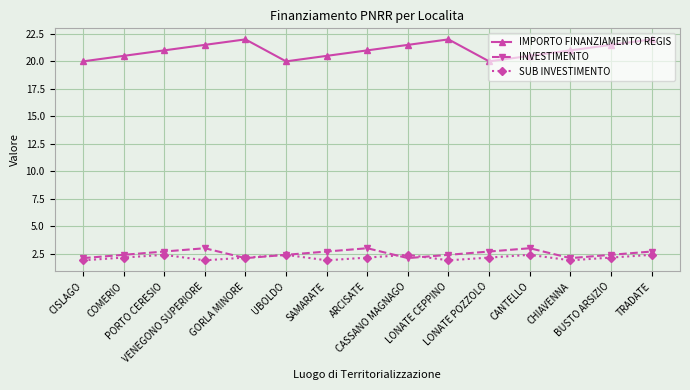

Reading right to left, extract all data points from this chart.

IMPORTO FINANZIAMENTO REGIS: 22.0	21.5	21.0	20.5	20.0	22.0	21.5	21.0	20.5	20.0	22.0	21.5	21.0	20.5	20.0
INVESTIMENTO: 2.7	2.4	2.1	3.0	2.7	2.4	2.1	3.0	2.7	2.4	2.1	3.0	2.7	2.4	2.1
SUB INVESTIMENTO: 2.4	2.2	1.9	2.4	2.2	1.9	2.4	2.2	1.9	2.4	2.2	1.9	2.4	2.2	1.9